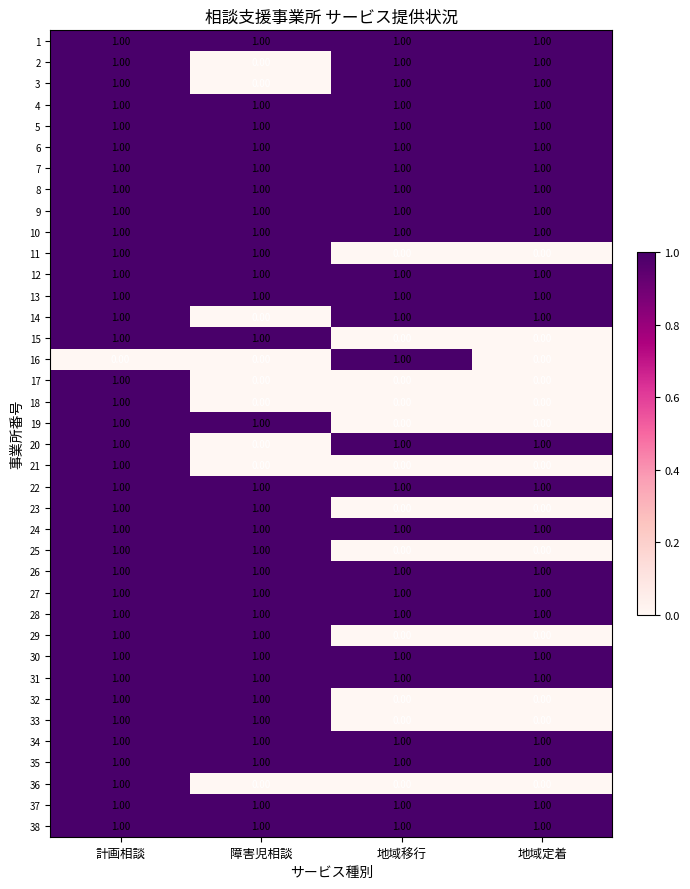

What is the sum of all 7 values?

4